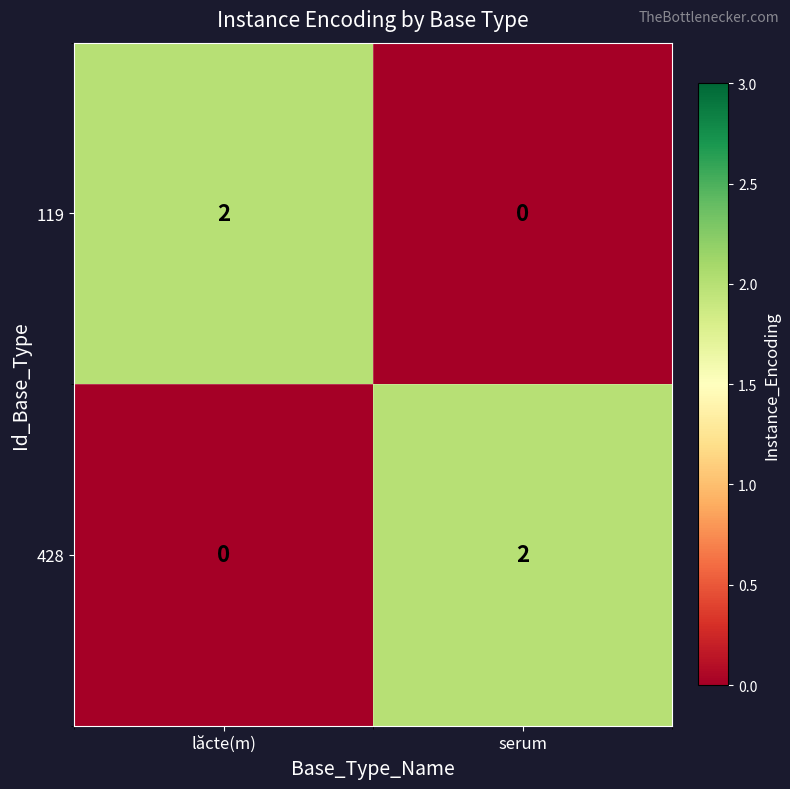

At how many categories does at least one series exceed 0?

2